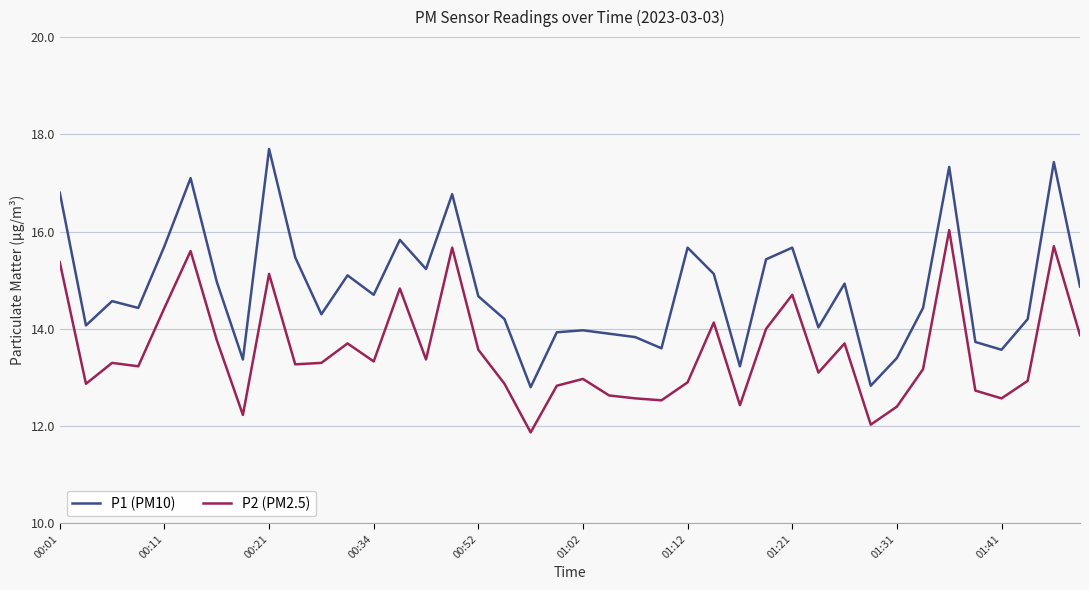

What is the difference between the maximum and minimum values in the P2 (PM2.5) series?

4.2